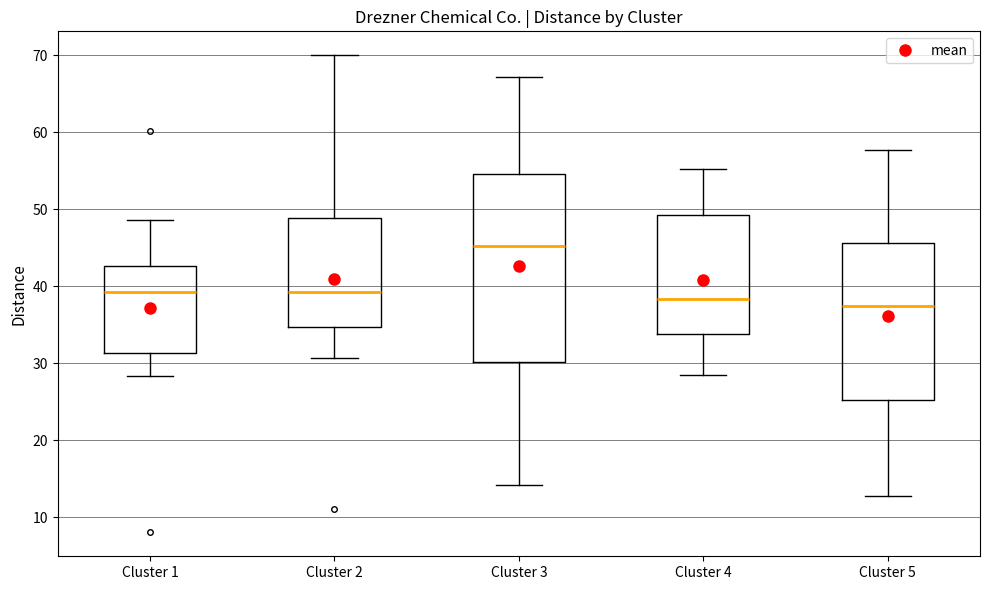

Reading left to right, transcribe this box plot: for each box, give where its median line is, the range the box spans, and where its two whiskers end, as read against the y-axis. The values are not printed on the chart, so give them approximately, as read against the axis.

Cluster 1: median 39, box 31 to 43, whiskers 28 to 49
Cluster 2: median 39, box 35 to 49, whiskers 31 to 70
Cluster 3: median 45, box 30 to 55, whiskers 14 to 67
Cluster 4: median 38, box 34 to 49, whiskers 28 to 55
Cluster 5: median 37, box 25 to 46, whiskers 13 to 58